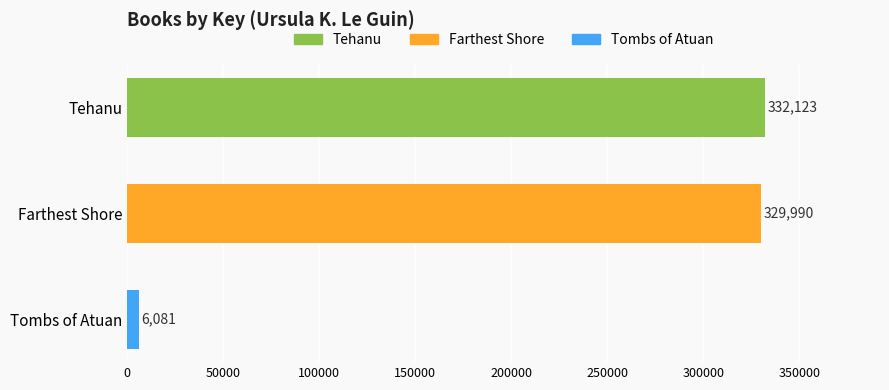

What is the difference between the second highest and minimum values?

323909